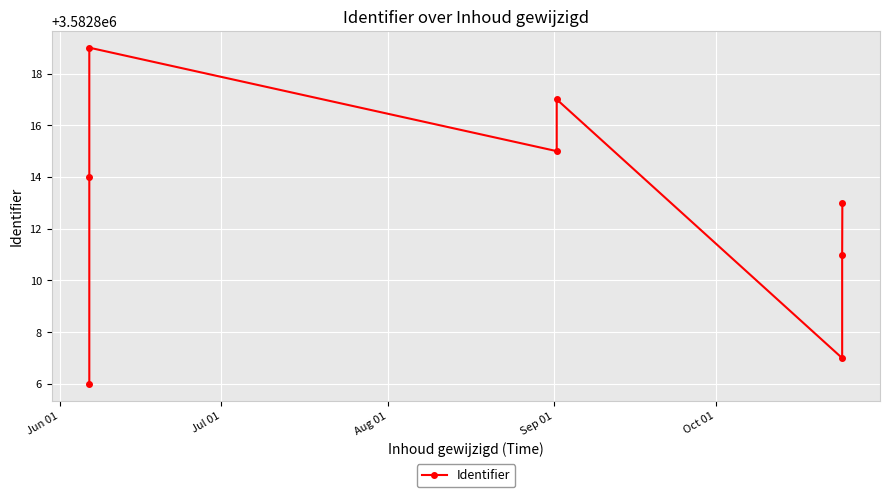

What is the average value?

3582813